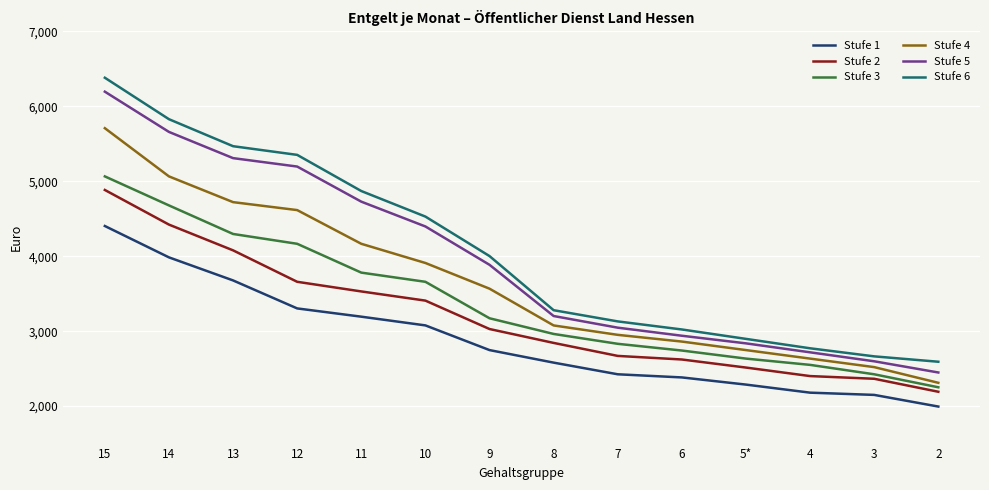

What is the sum of all Stufe 1 values?

40381.3